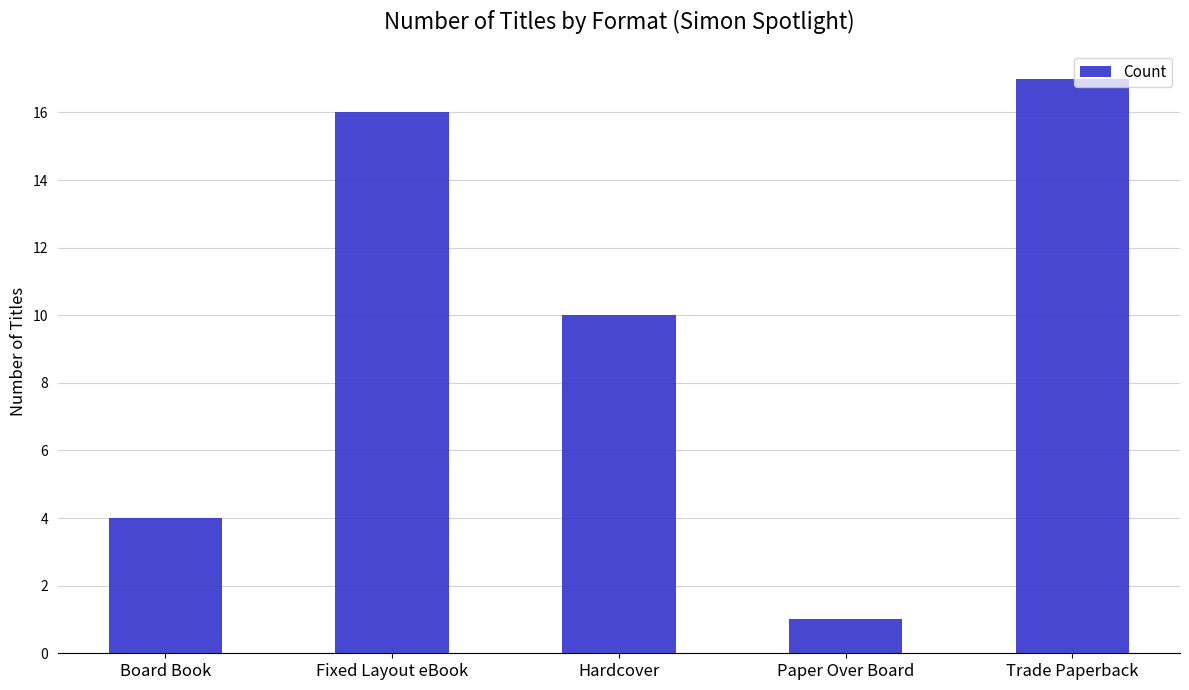

What is the minimum value shown in the chart?

1